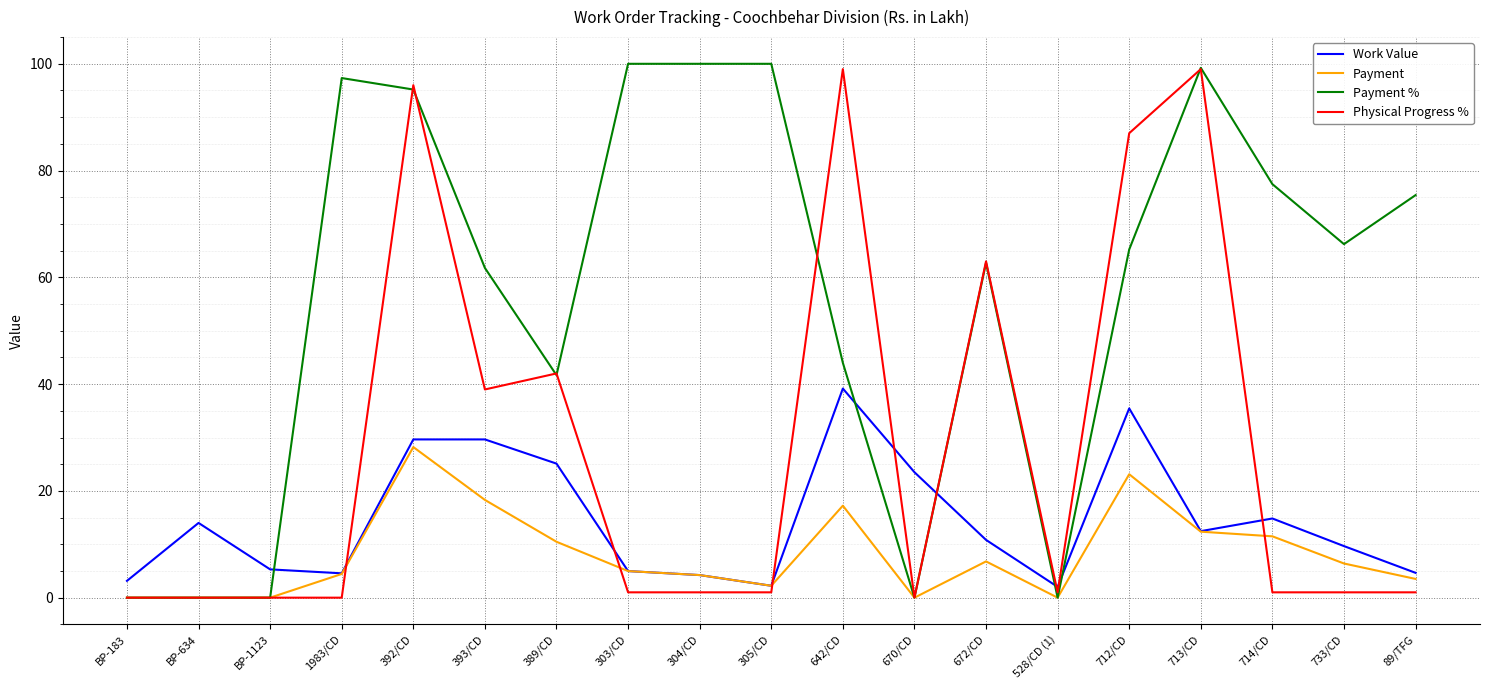

How many values in the Payment % series exceed 65?

10